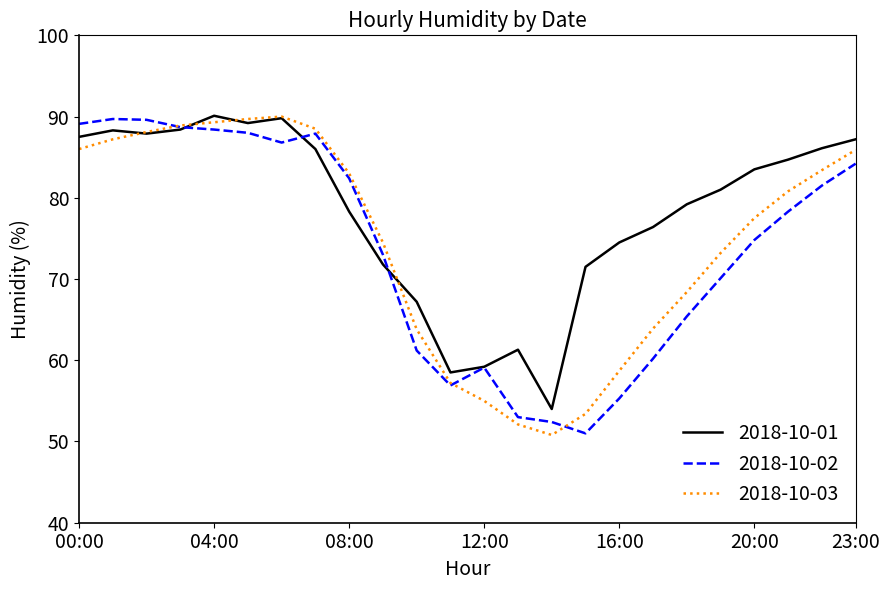

What is the minimum value for 2018-10-02?

51.0